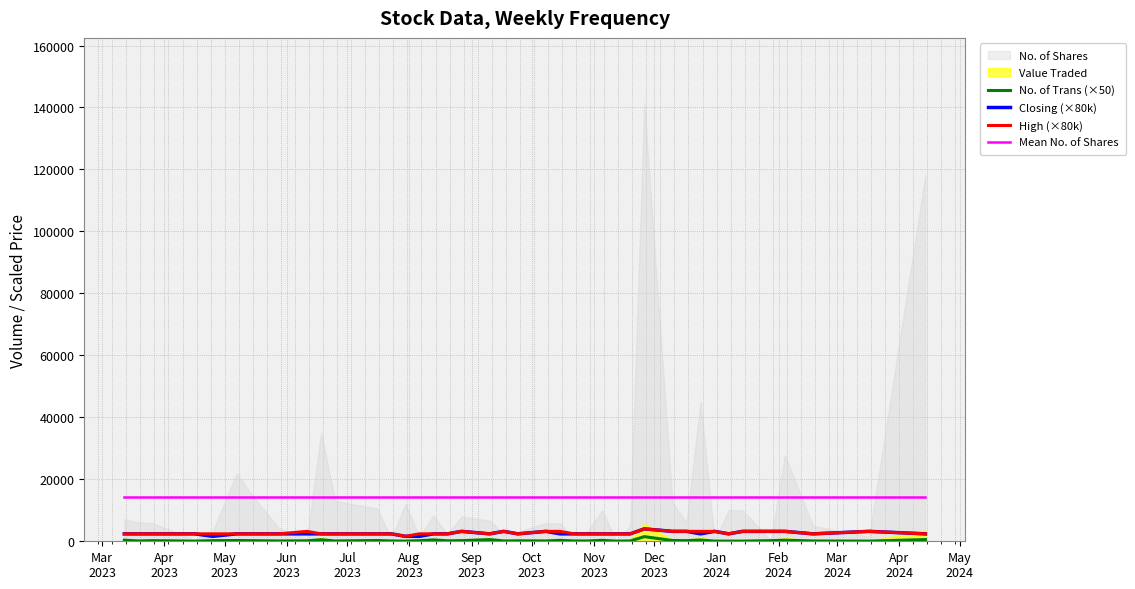

True or false: High (×80k) has more than 0 points higher than both neighbors.

True